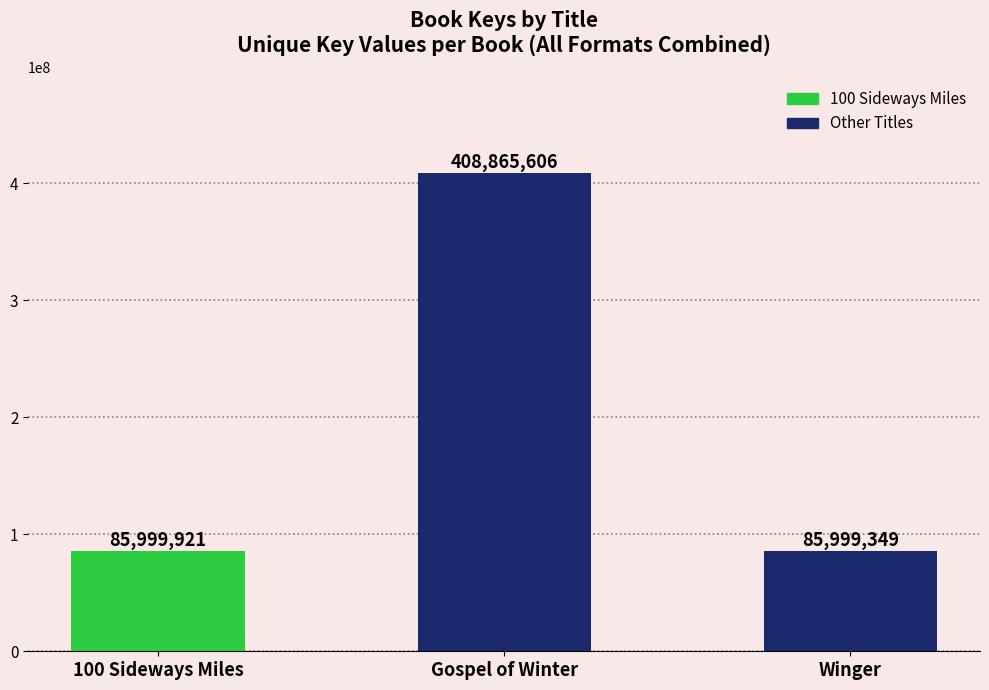

Rank the categories by value from lowest to highest.

Winger, 100 Sideways Miles, Gospel of Winter